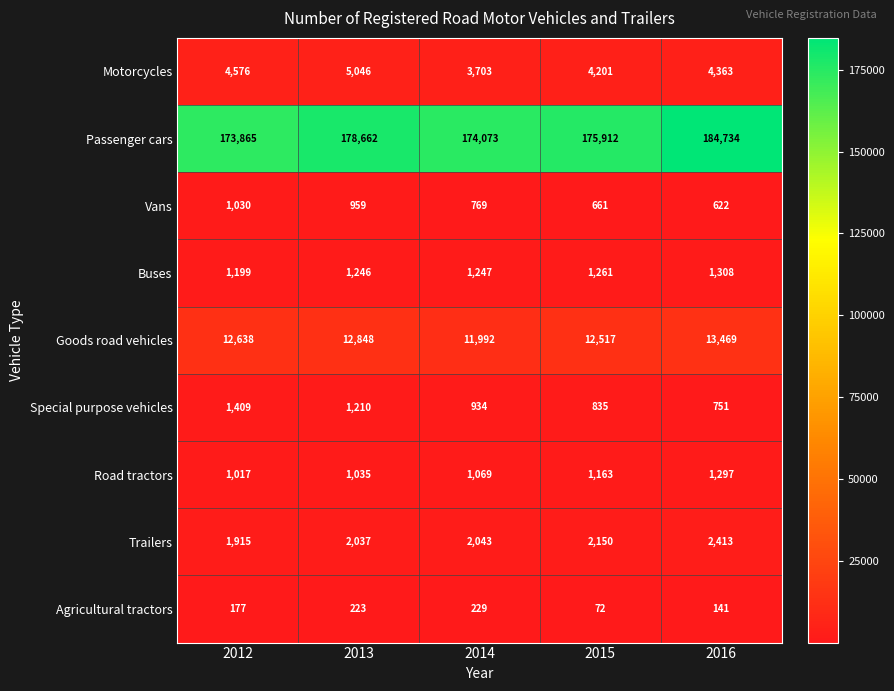

Is the value of Motorcycles at 2012 greater than the value of Passenger cars at 2014?

No